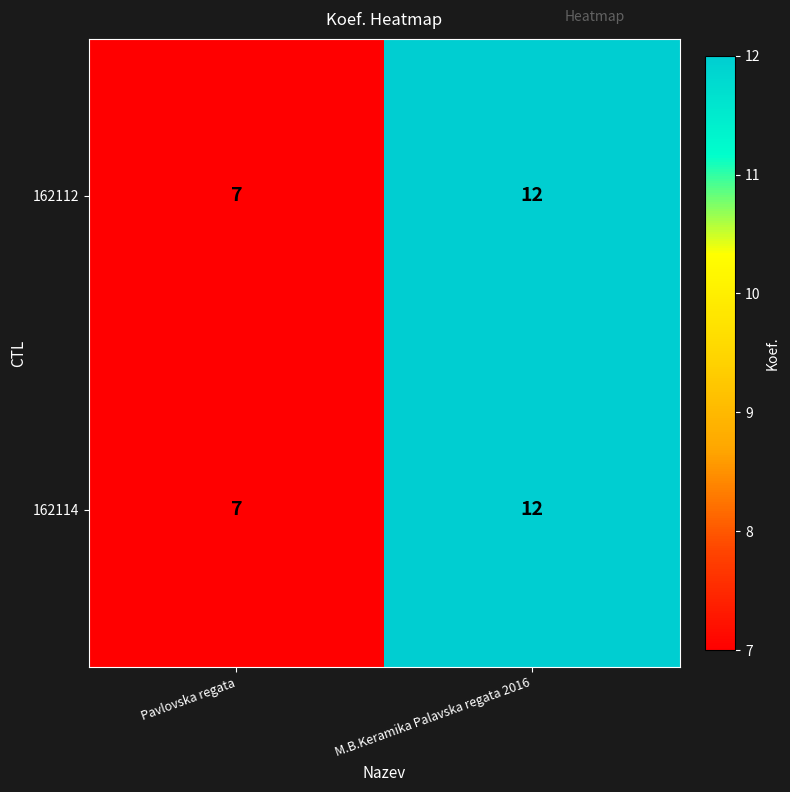

The 162112 series shows 8 at M.B.Keramika Palavska regata 2016. True or false?

False